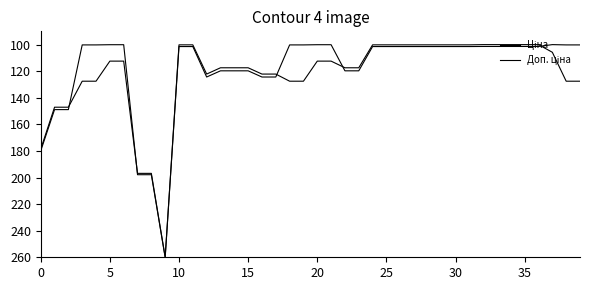

Does the chart have visible grid lines?

No